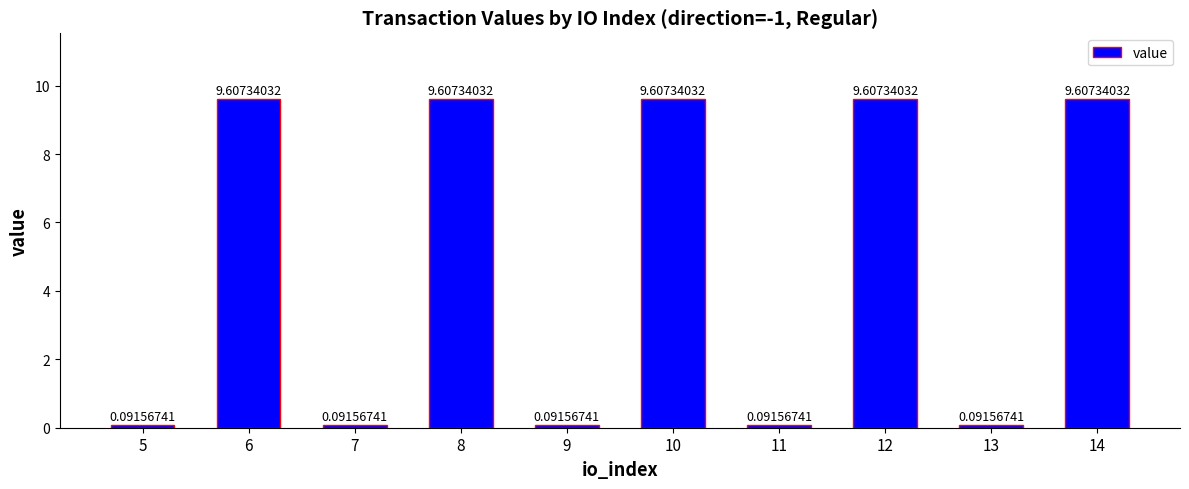

What is the average value?

4.8